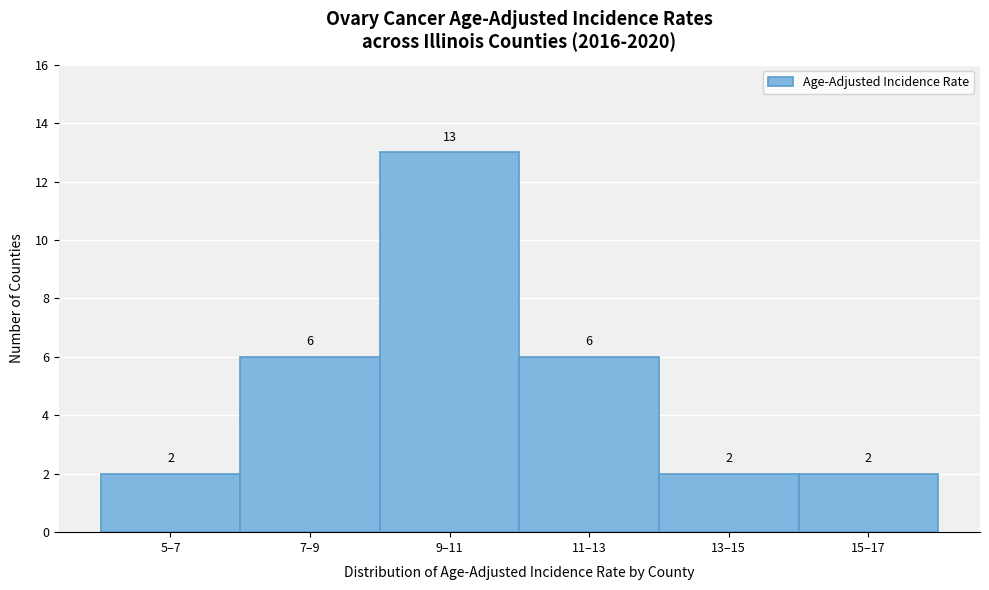

Reading left to right, transcribe all the data shown in this chart.

5–7=2	7–9=6	9–11=13	11–13=6	13–15=2	15–17=2